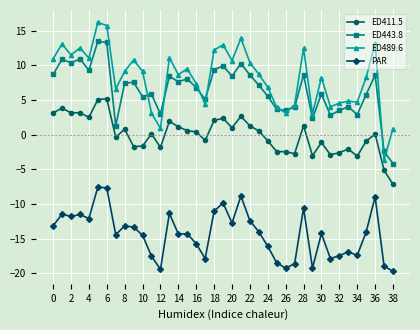

True or false: ED411.5 and ED489.6 intersect in this chart.

False